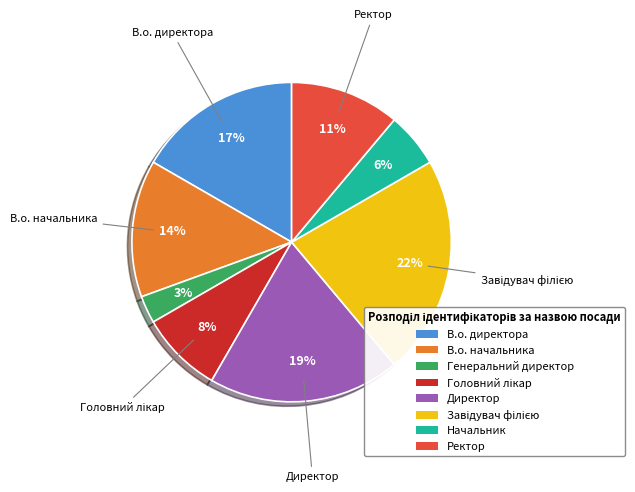

To the nearest percent, what percentage of the pie is Начальник?

6%